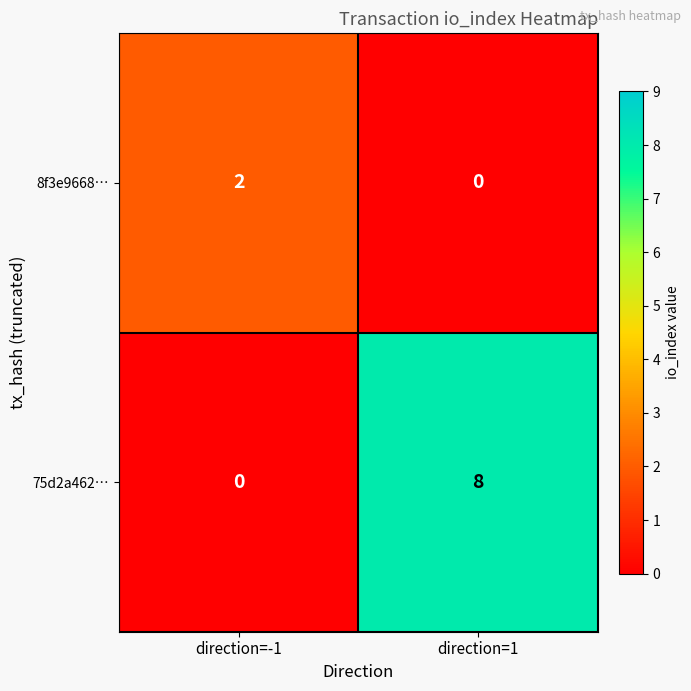

Which series changed the most between direction=-1 and direction=1?

75d2a462…